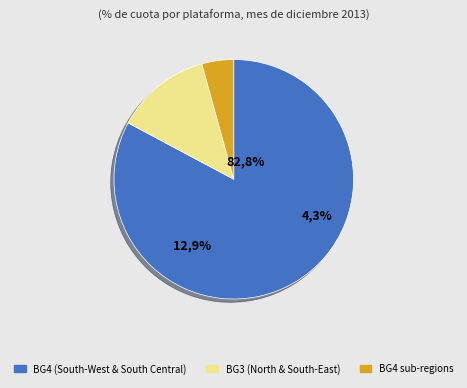

To the nearest percent, what portion does BG3 represent?

13%